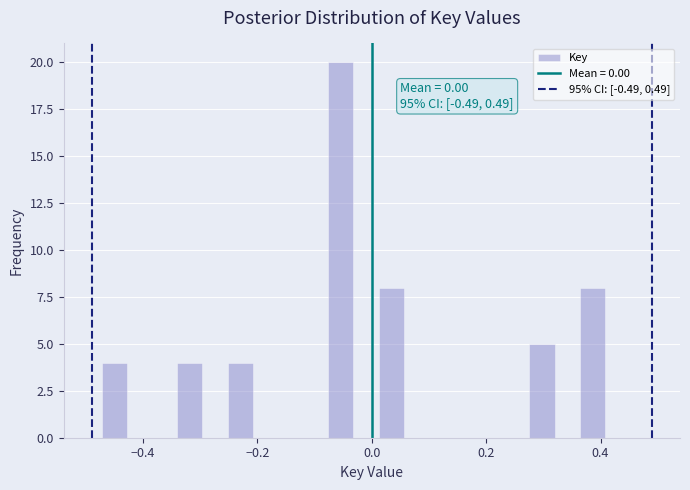

Around what value on the x-axis is the tallest bar? Give the approximate position of its centre, as read against the axis.

-0.06